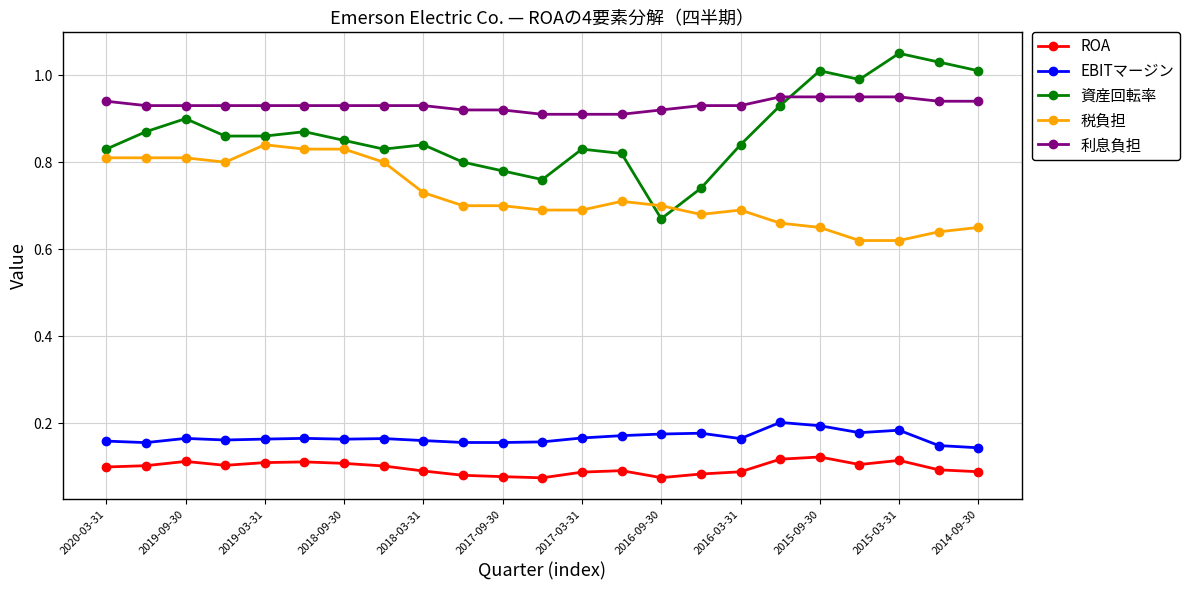

Which series has the widest spread of values?

資産回転率